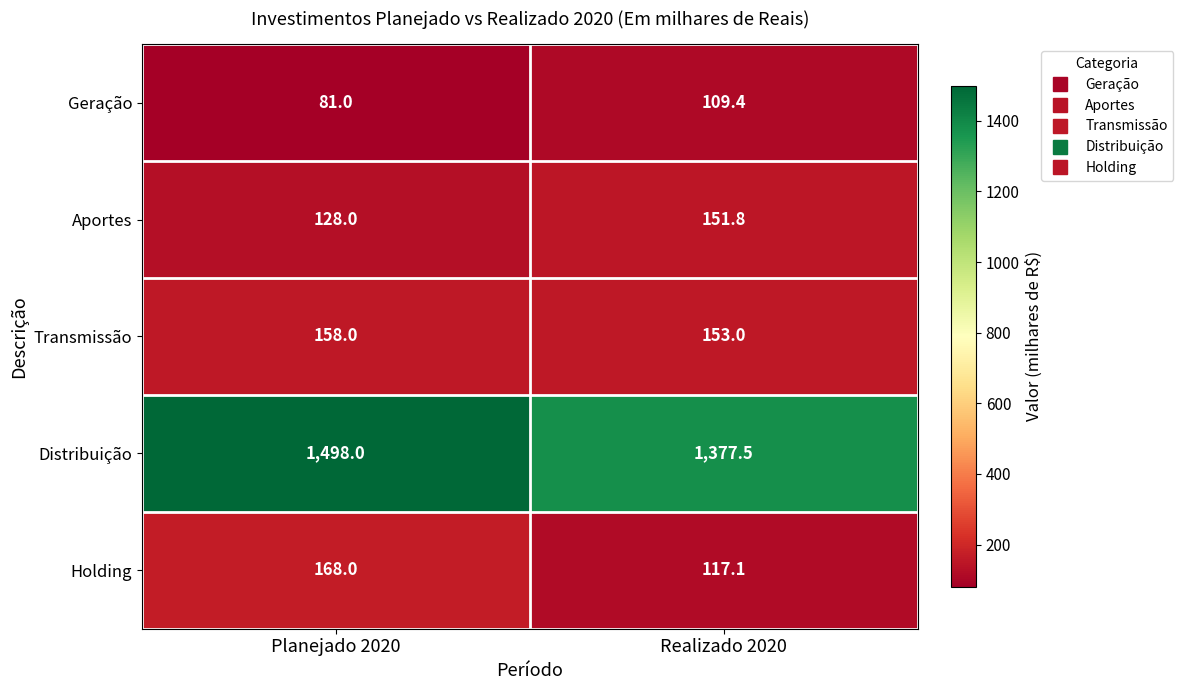

The value of Geração at Realizado 2020 is 109.4. True or false?

True